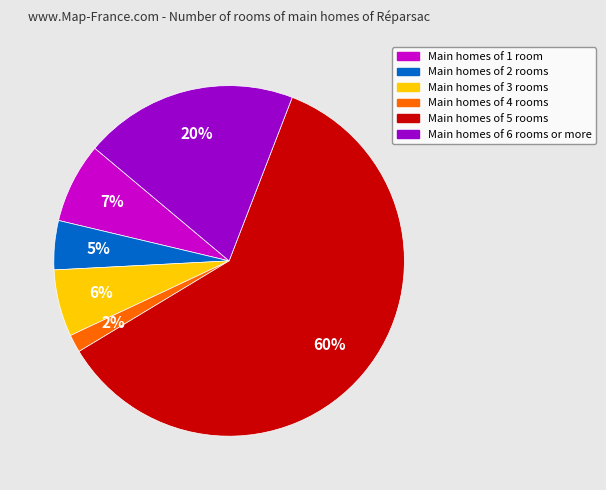

How many segments does this pie chart have?

6